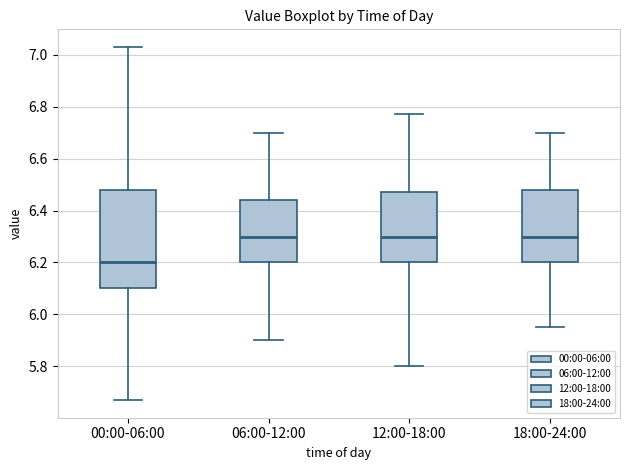

Reading left to right, transcribe this box plot: for each box, give where its median line is, the range the box spans, and where its two whiskers end, as read against the y-axis. The values are not printed on the chart, so give them approximately, as read against the axis.

00:00-06:00: median 6.20, box 6.10 to 6.48, whiskers 5.68 to 7.04
06:00-12:00: median 6.30, box 6.20 to 6.44, whiskers 5.90 to 6.70
12:00-18:00: median 6.30, box 6.20 to 6.48, whiskers 5.80 to 6.78
18:00-24:00: median 6.30, box 6.20 to 6.48, whiskers 5.96 to 6.70